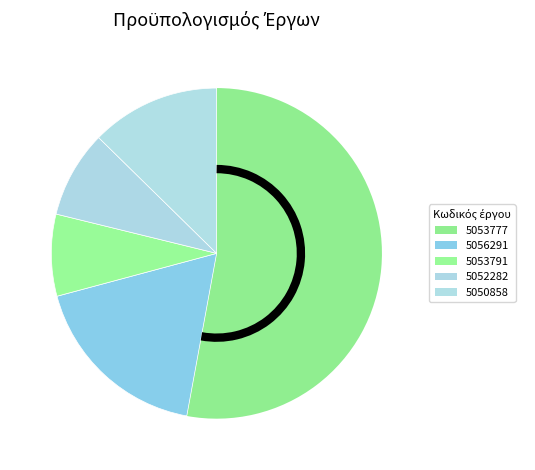

What is the change in value from 5053777 to 5050858?

-10667601.6